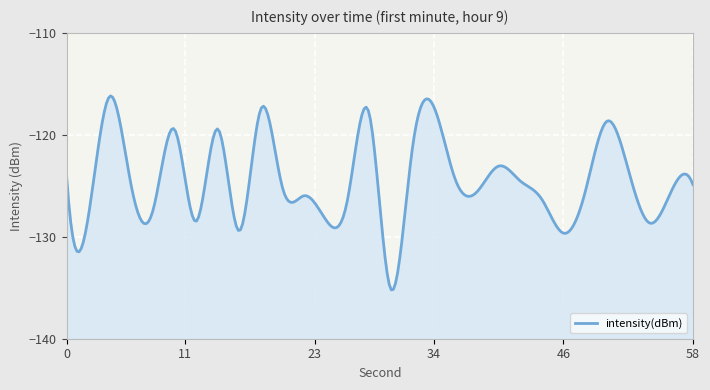

Read the value at 48.

-125.7